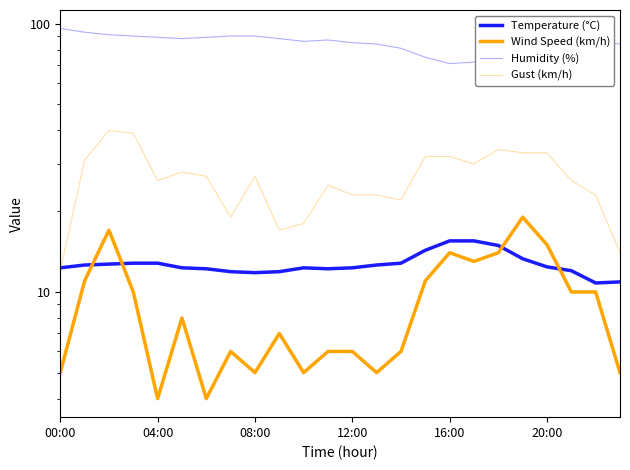

What is the label of the 1st point from the left?

00:00